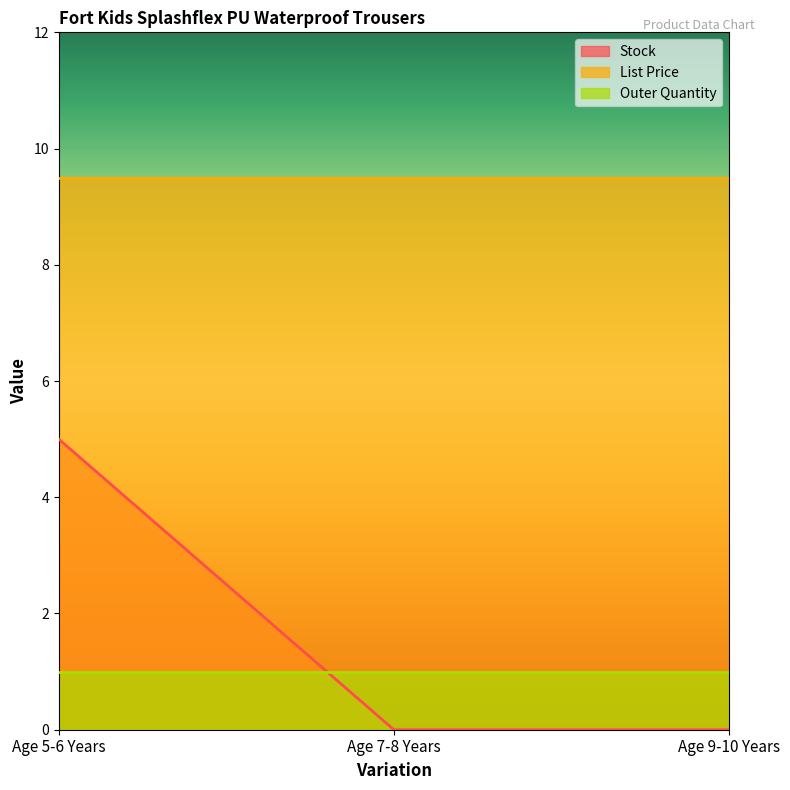

What is the sum of the List Price values at Age 5-6 Years and Age 9-10 Years?

19.0